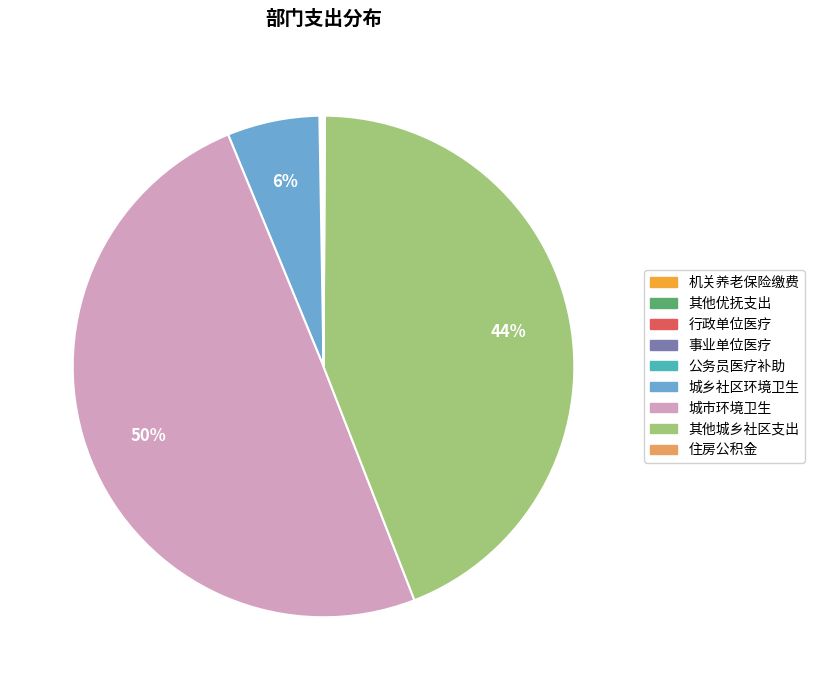

To the nearest percent, what is the difference between the largest and smallest slice percentages?

50%